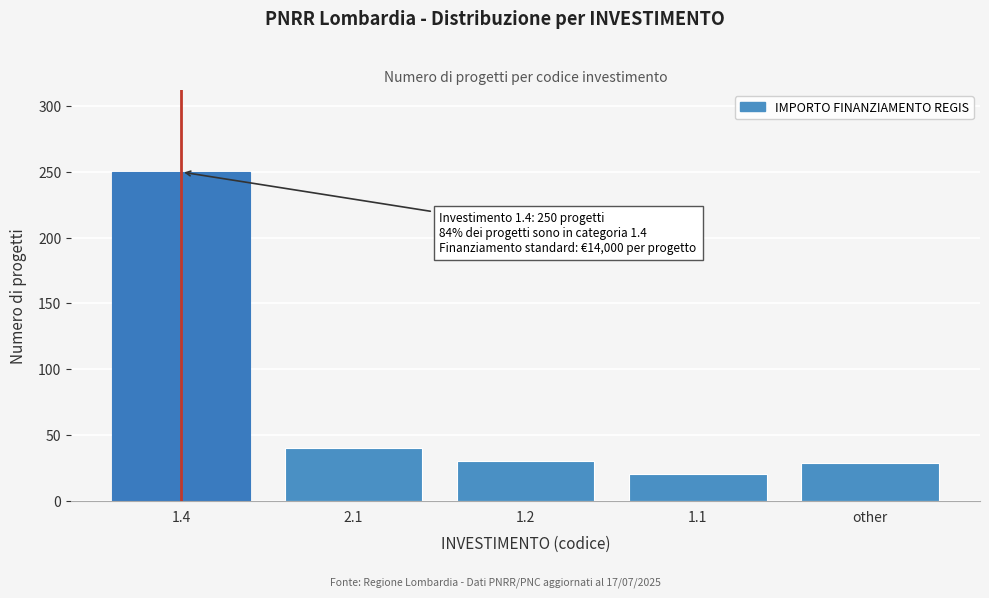

The value at other is 29. True or false?

True